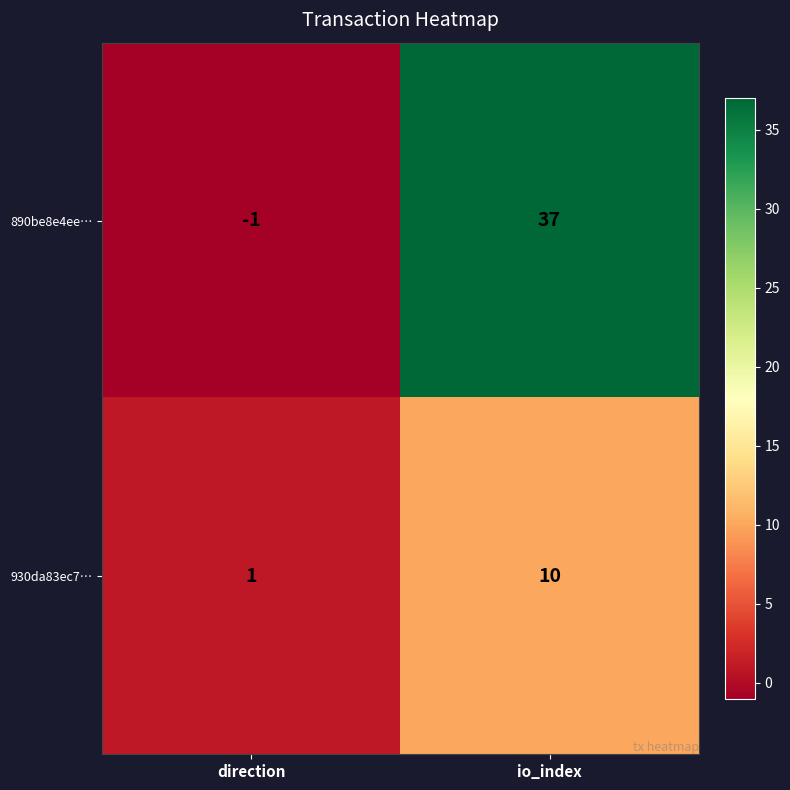

Count the number of categories in the chart.

2